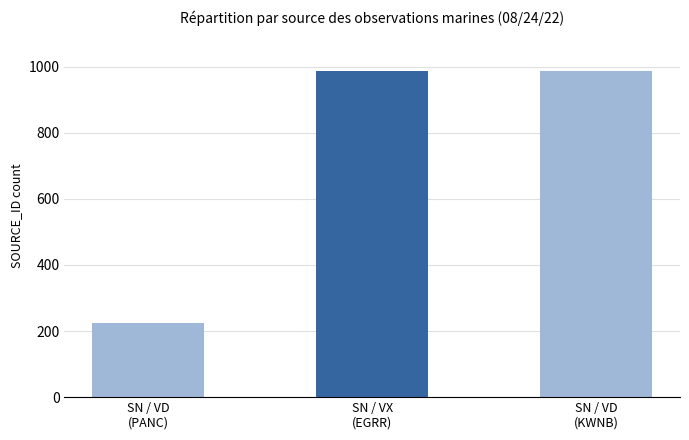

What is the greatest value displayed?

988